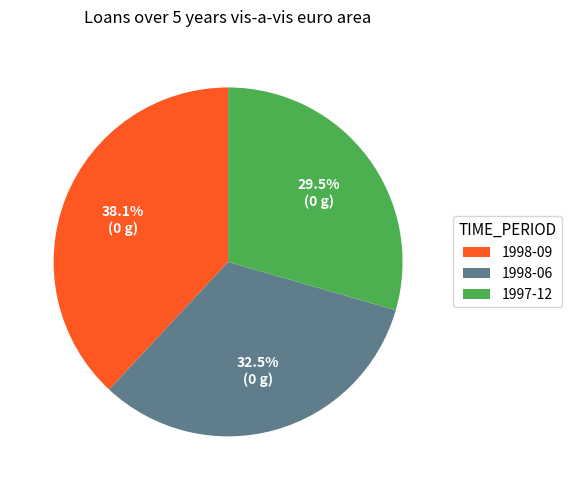

How many slices are in this pie chart?

3